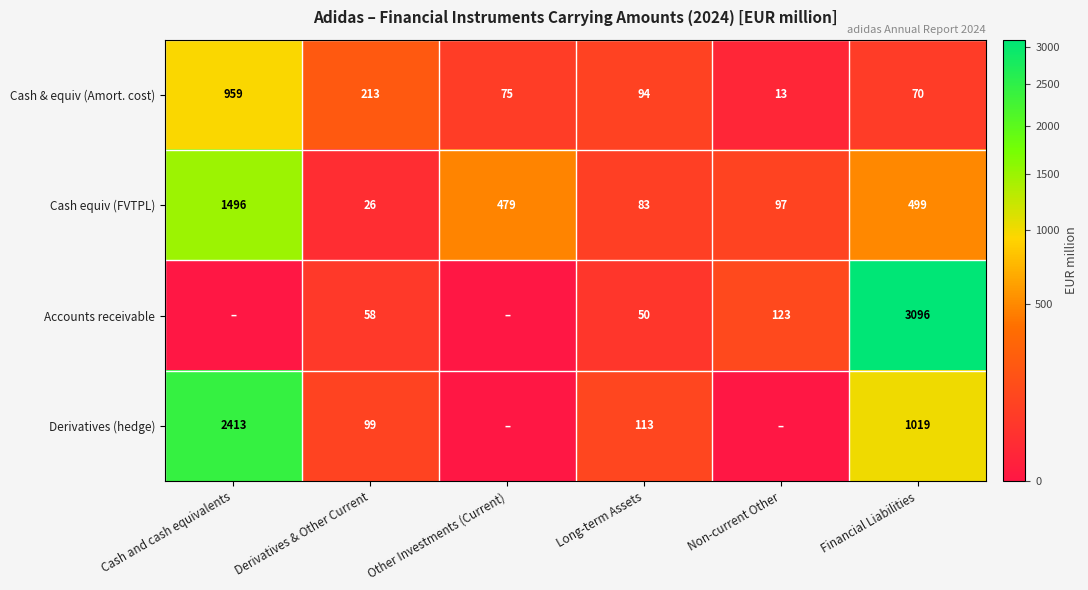

What is the minimum value for Cash equiv (FVTPL)?

26